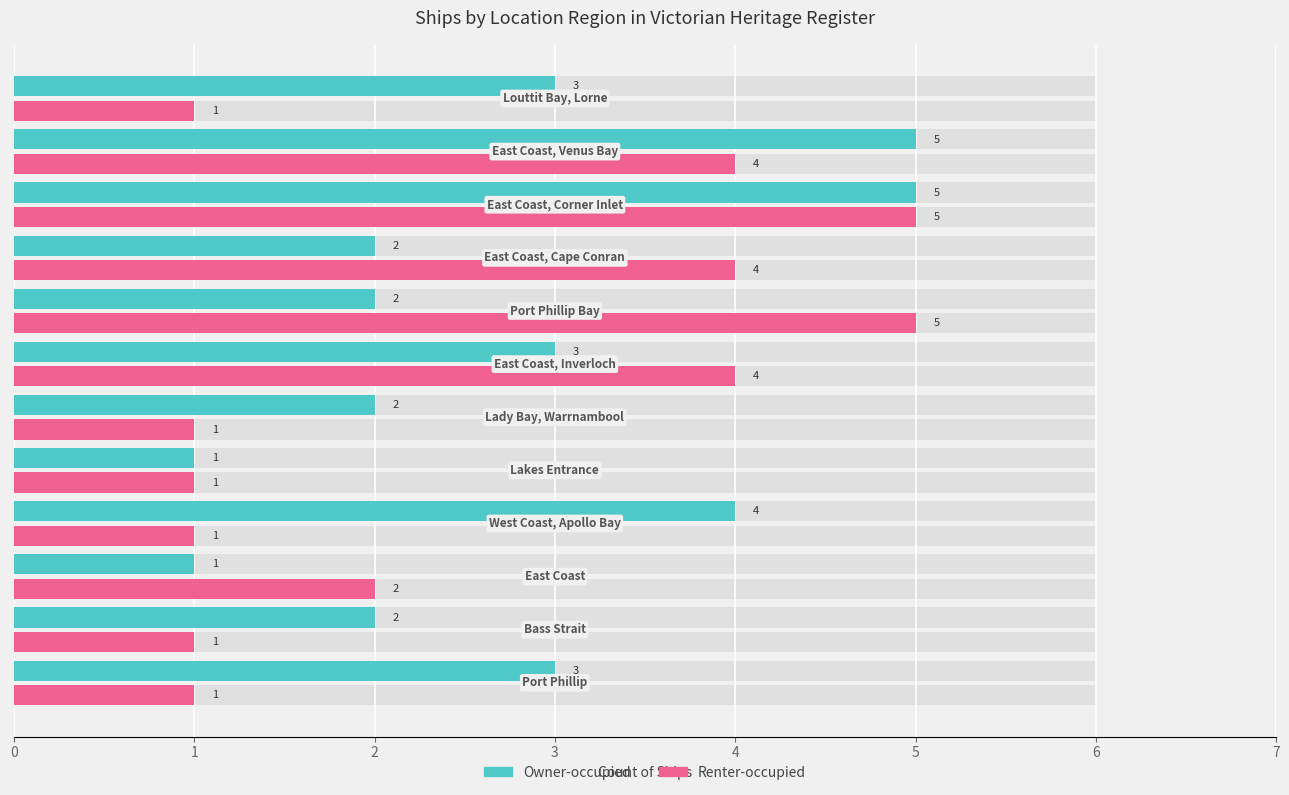

List the series in order of their overall mean, lowest first.

Renter-occupied, Owner-occupied